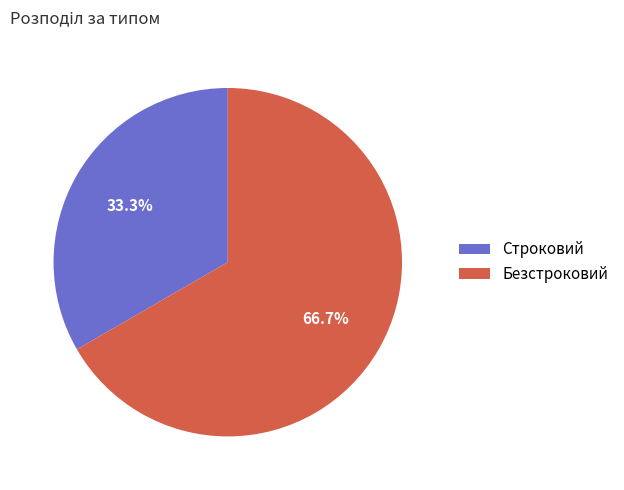

Which slice is the smallest?

Строковий